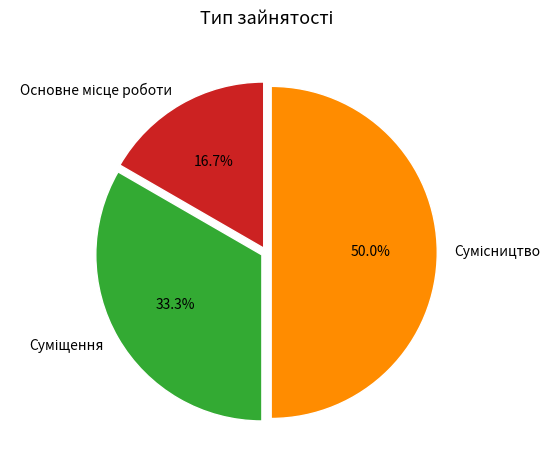

Combined, do Основне місце роботи and Сумісництво account for over 50%?

Yes